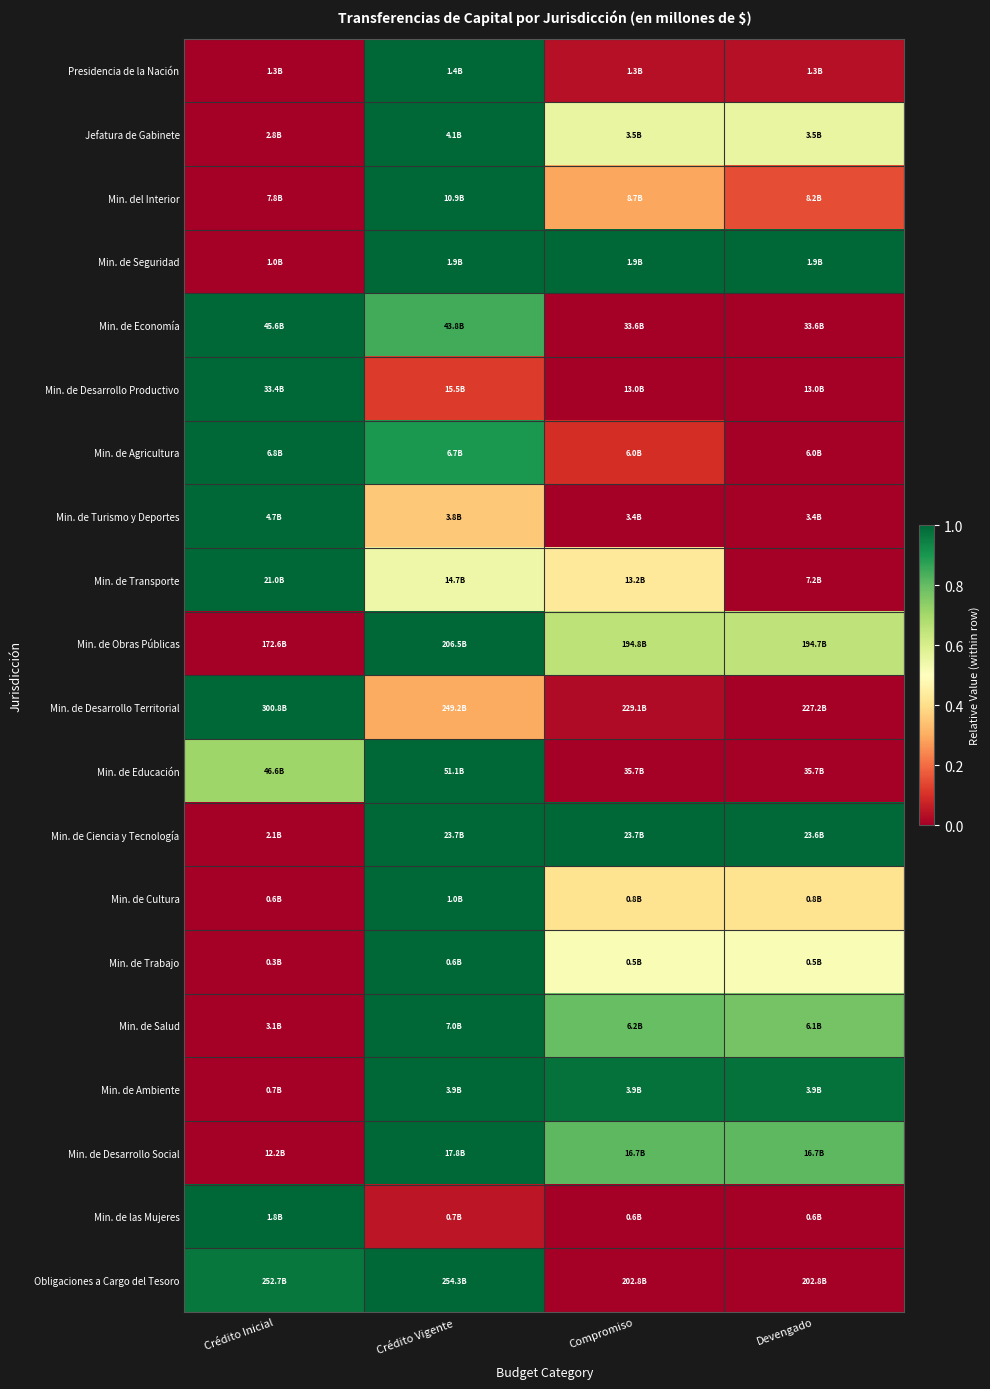

Between Crédito Vigente and Devengado, which is larger?

Crédito Vigente